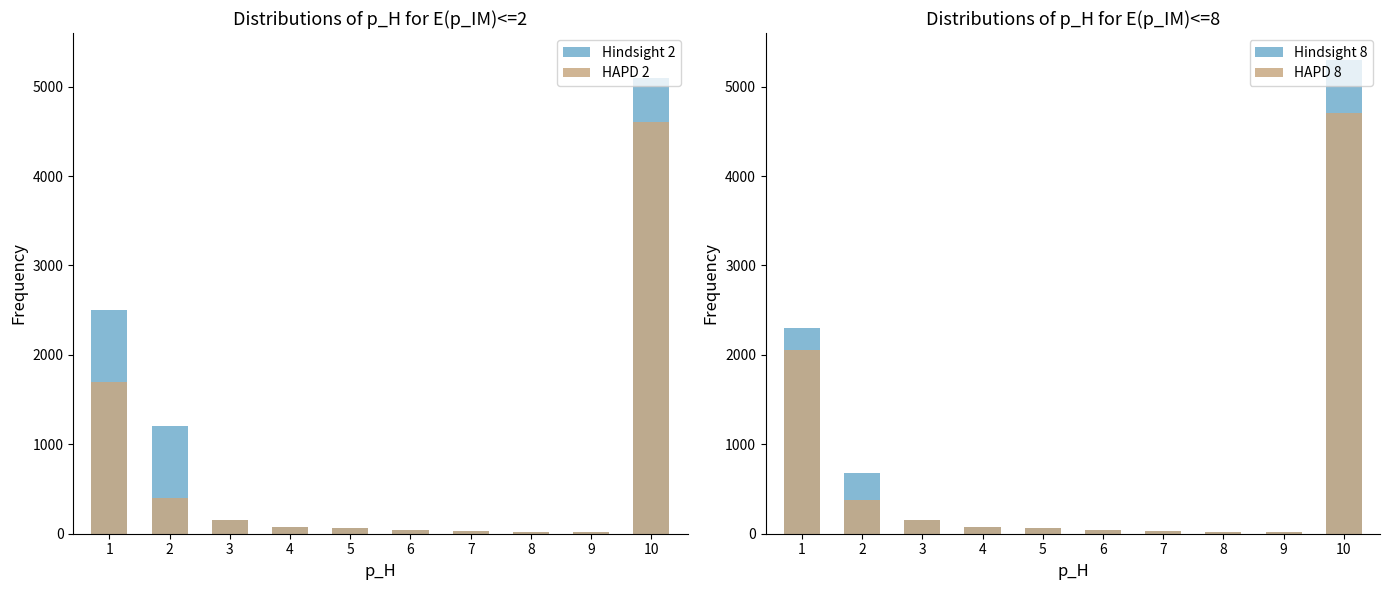

Which category has the highest value across all series?

10